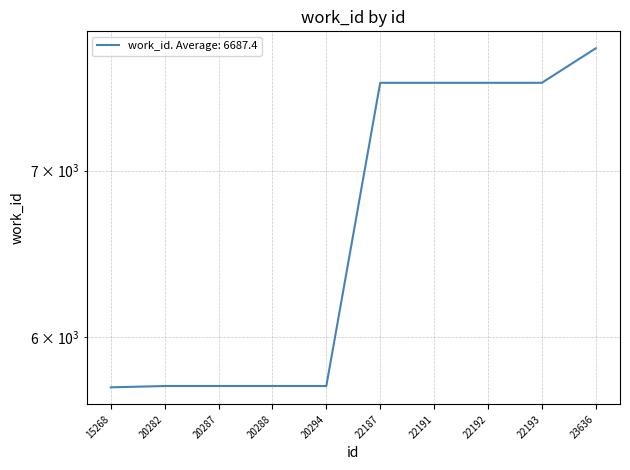

Is this an area chart (filled region under the line)?

No